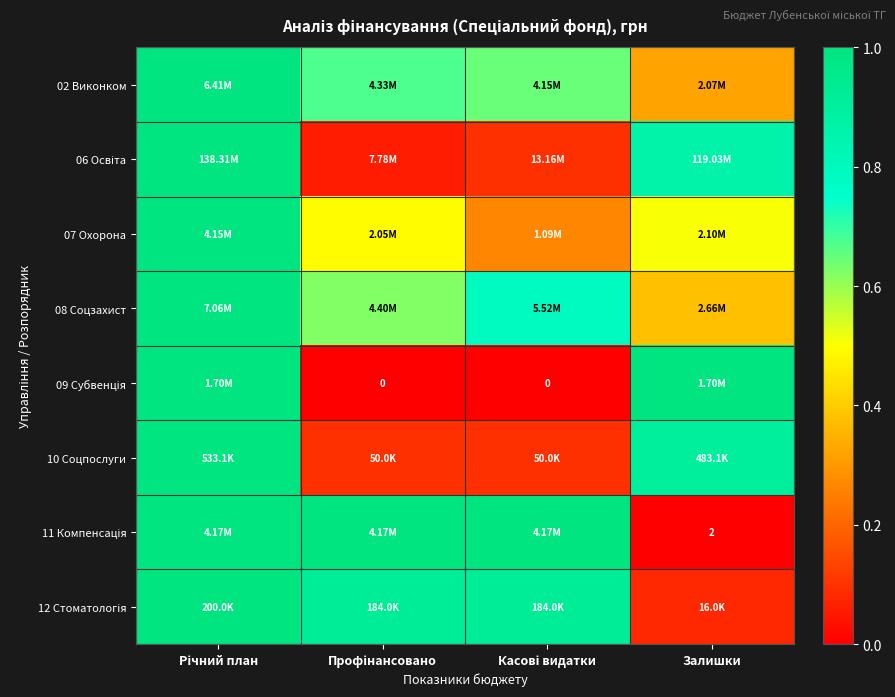

What is the difference between the second highest and minimum values in the 07 Охорона series?

0.2